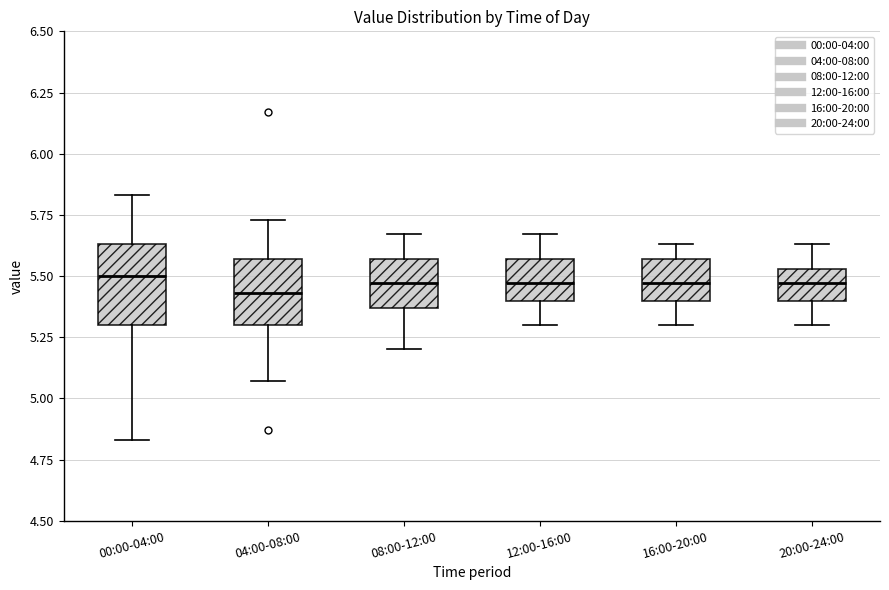

Reading left to right, read every box against the y-axis: the position of its median line, the range the box covers, and the ends of its whiskers. The values are not printed on the chart, so give them approximately, as read against the axis.

00:00-04:00: median 5.50, box 5.30 to 5.65, whiskers 4.85 to 5.85
04:00-08:00: median 5.45, box 5.30 to 5.55, whiskers 5.05 to 5.75
08:00-12:00: median 5.45, box 5.35 to 5.55, whiskers 5.20 to 5.65
12:00-16:00: median 5.45, box 5.40 to 5.55, whiskers 5.30 to 5.65
16:00-20:00: median 5.45, box 5.40 to 5.55, whiskers 5.30 to 5.65
20:00-24:00: median 5.45, box 5.40 to 5.55, whiskers 5.30 to 5.65